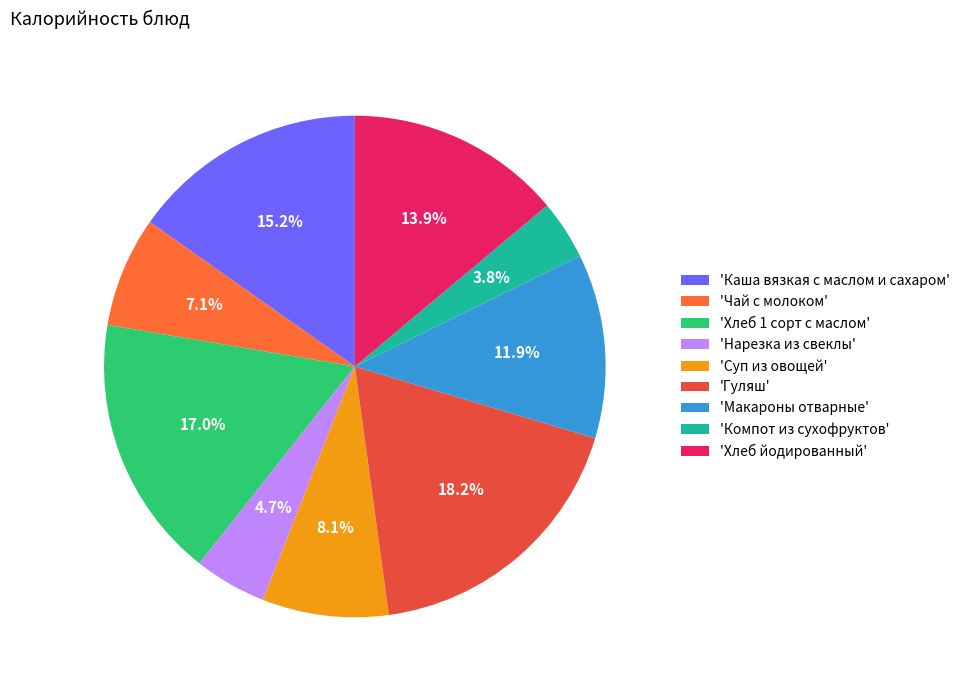

To the nearest percent, what is the difference between the largest and smallest slice percentages?

14%